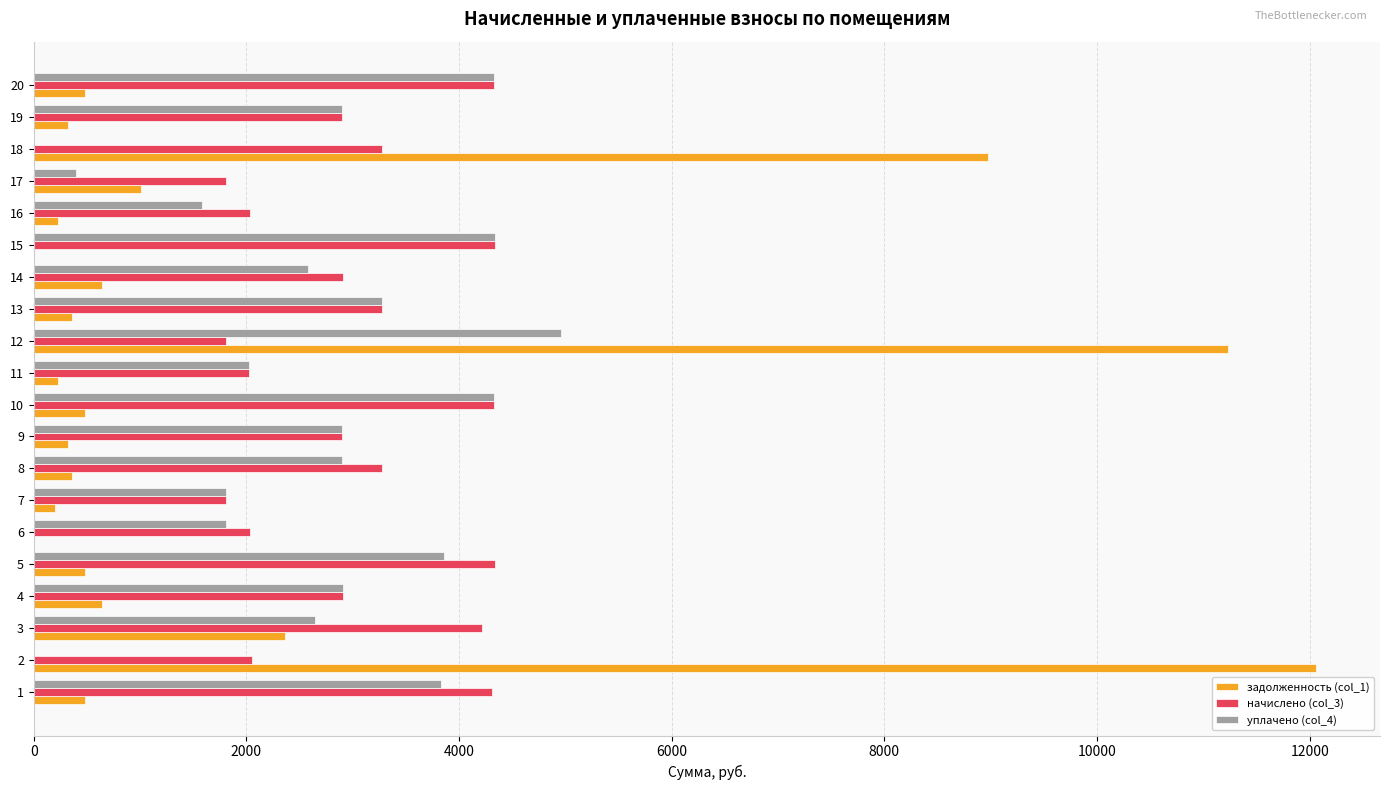

What is the sum of all уплачено (col_4) values?

53388.0